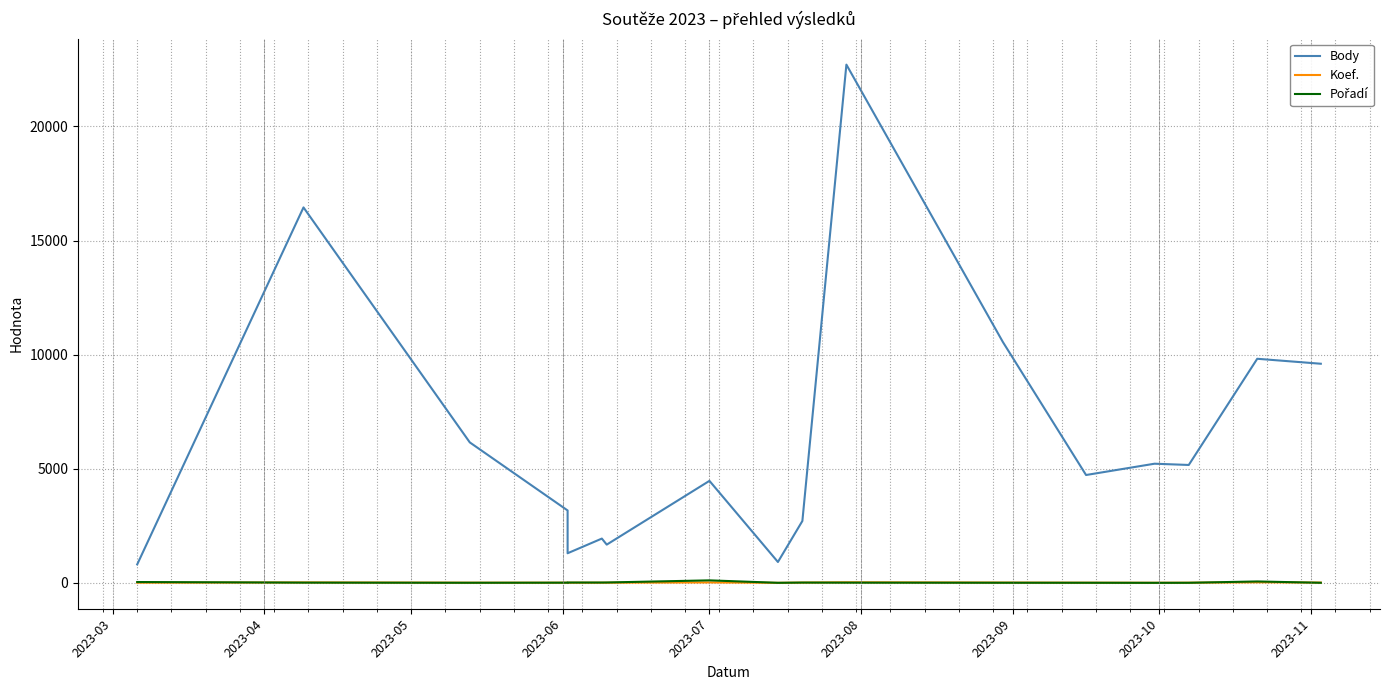

What is the value of the Koef. point at the 8th from the left?

18